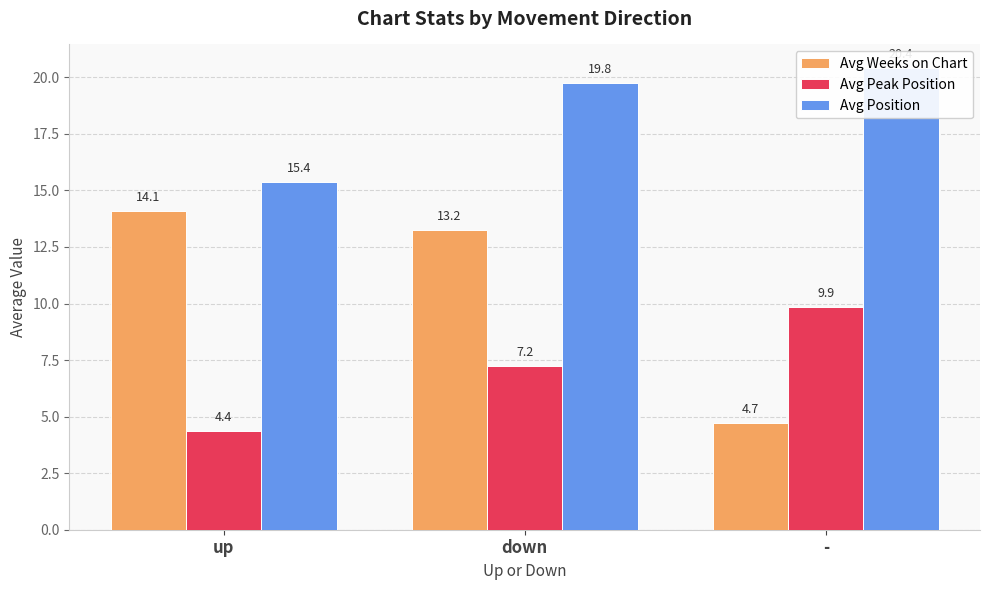

What is the difference between the highest and lowest values at up?

11.0